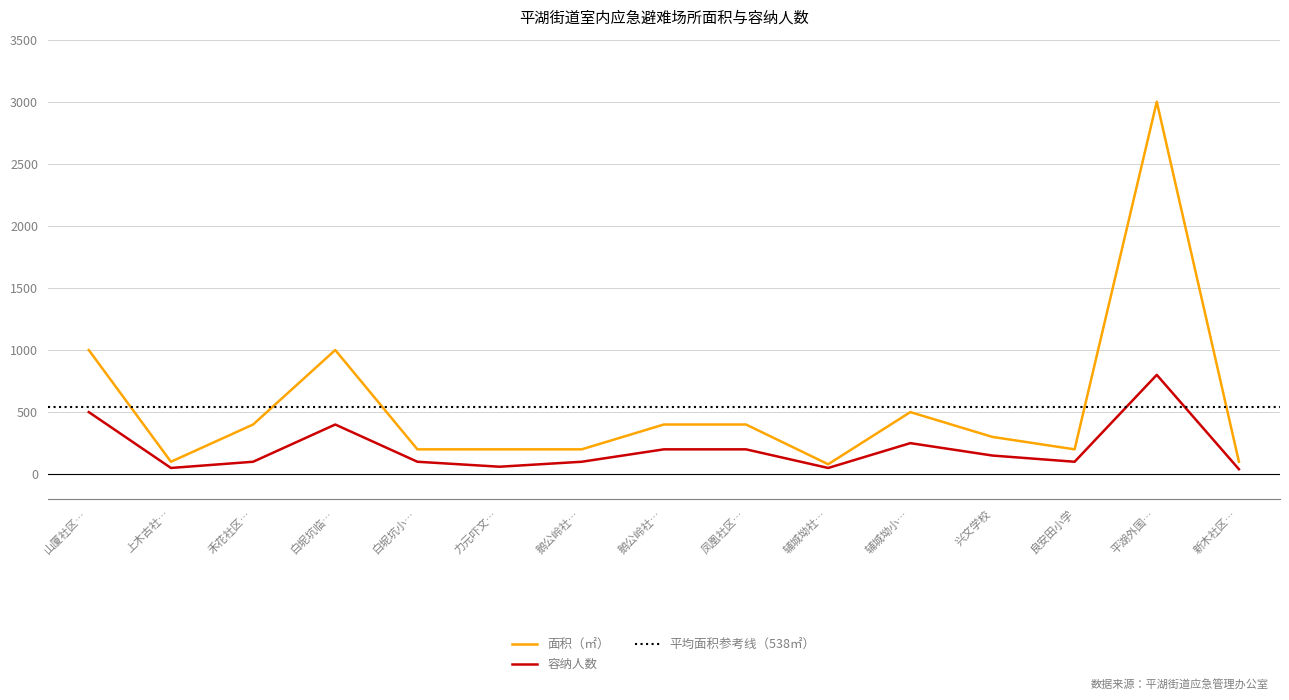

How many values in the 容纳人数 series are below 100?

4